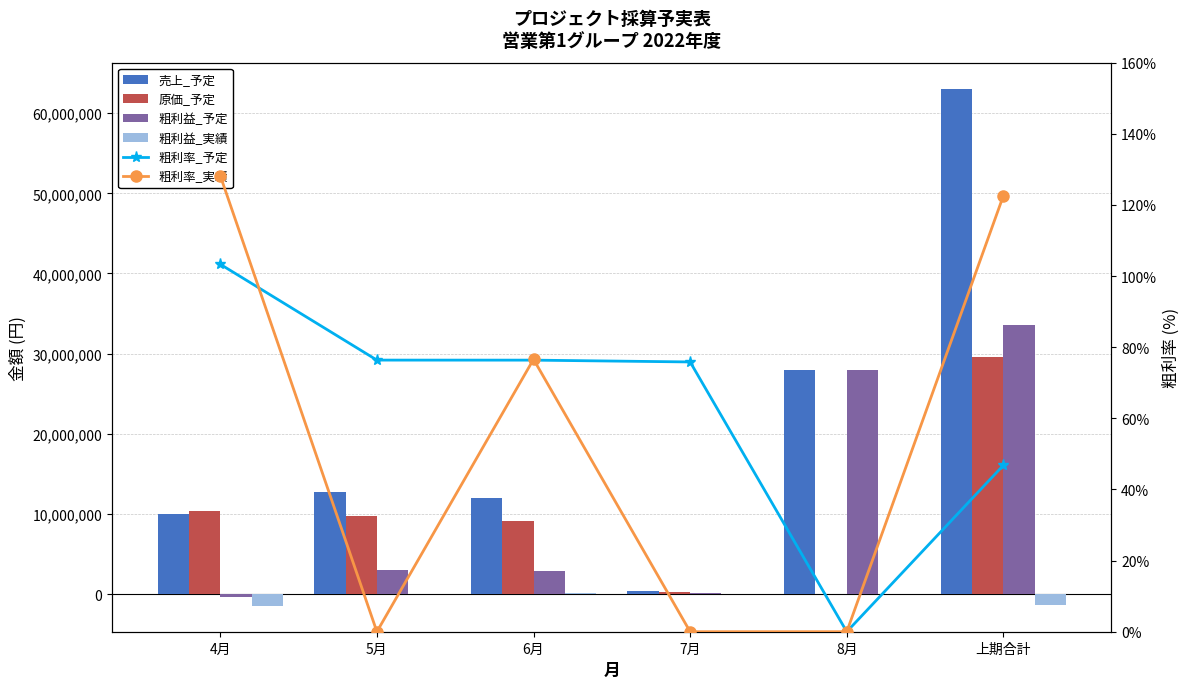

Which series changed the most between 6月 and 8月?

粗利益_予定